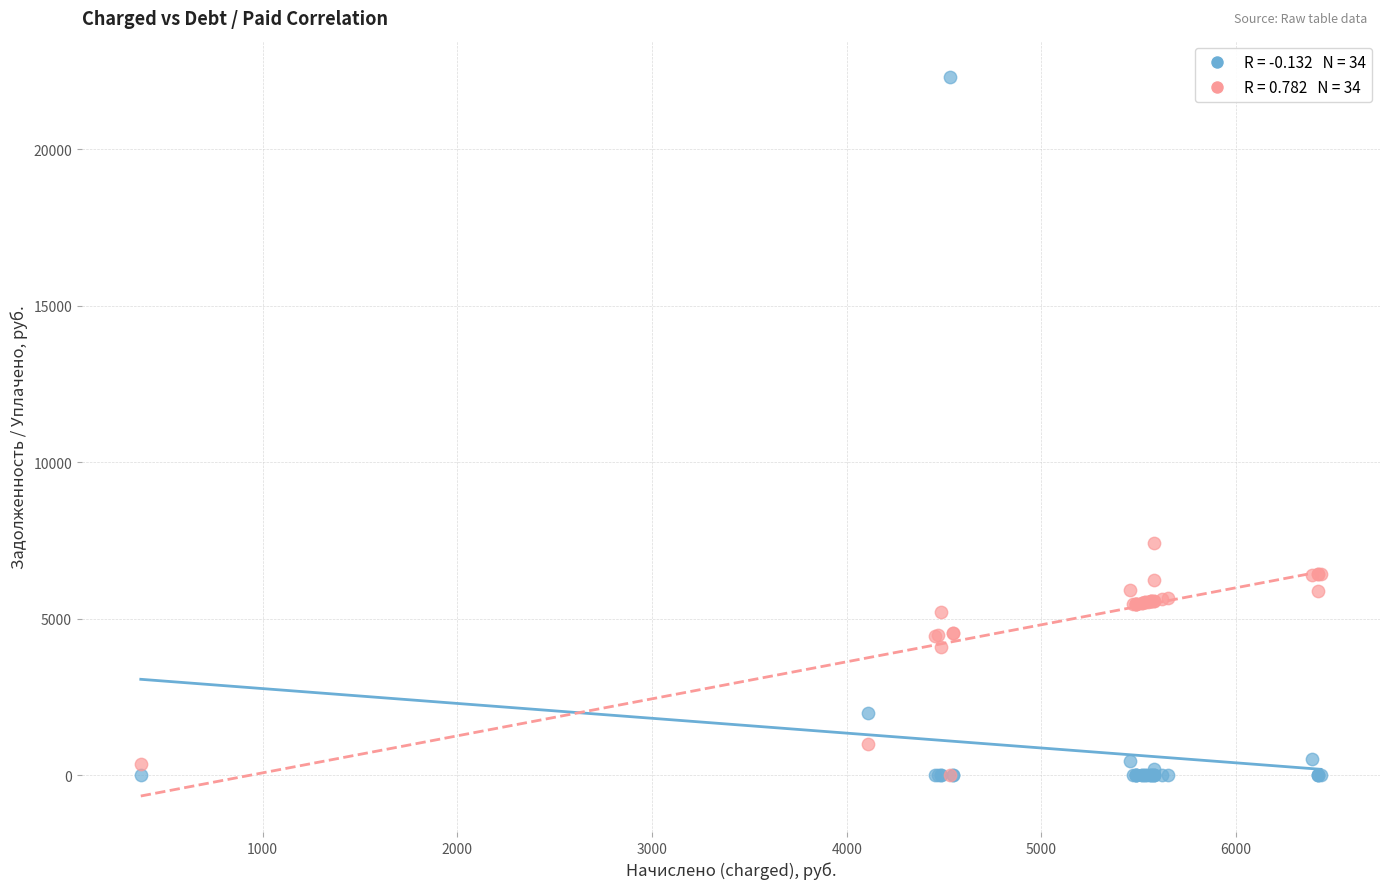

Across all series, what Y value is closest to 11159?

7434.2